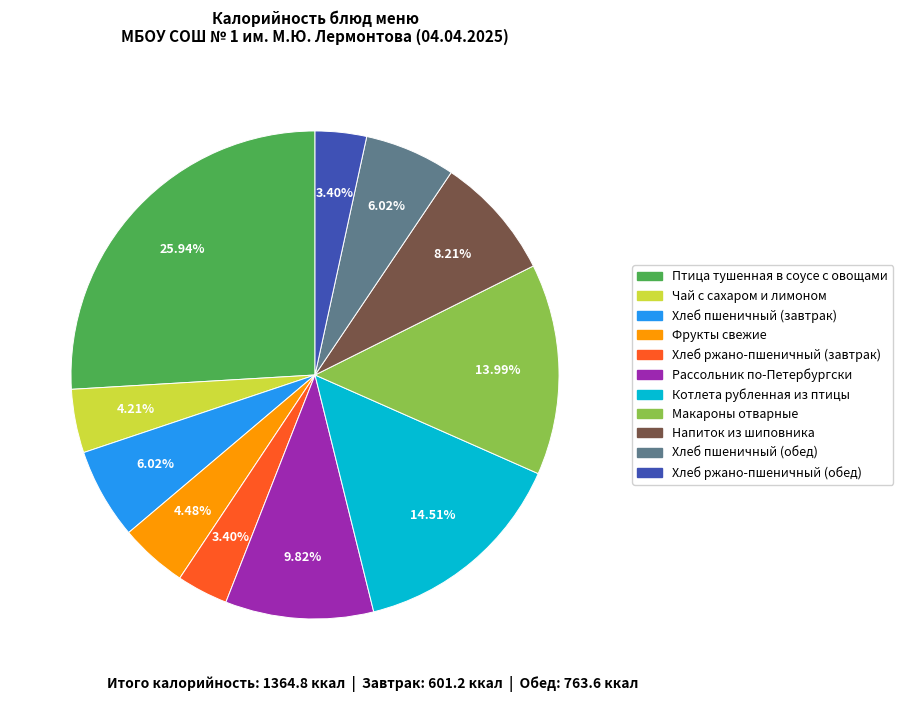

The Напиток из шиповника slice represents 8% of the pie. True or false?

True